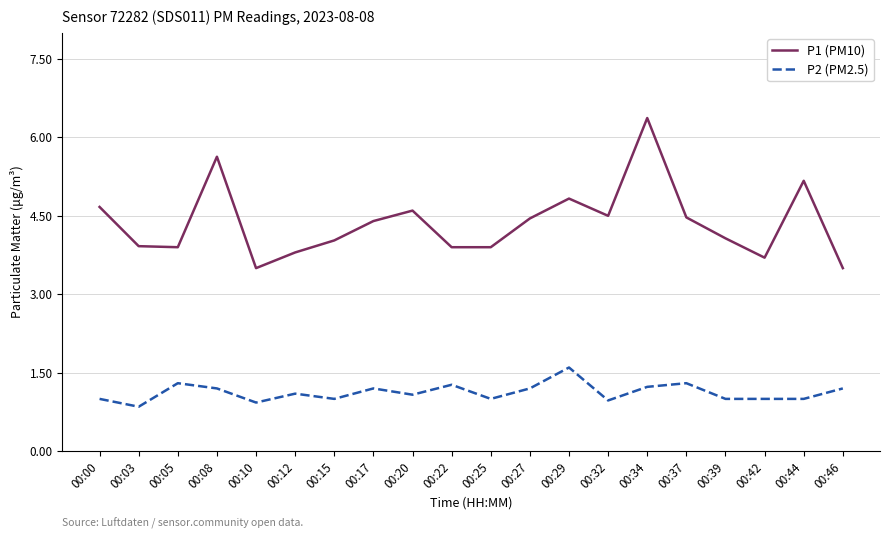

What value does the P1 (PM10) series have at 00:15?

4.0